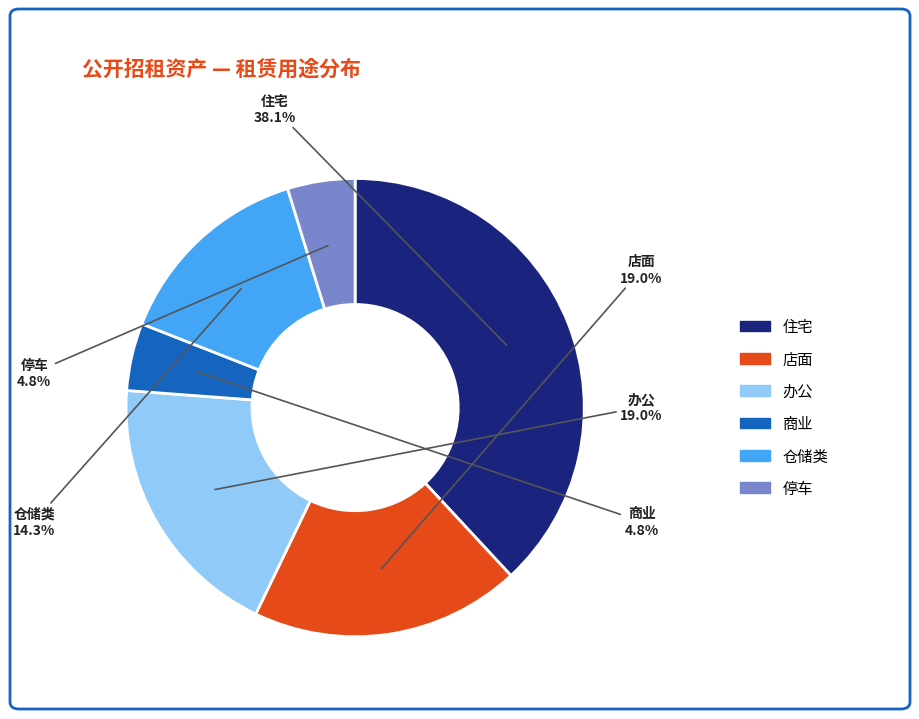

Does any single category account for the majority?

No